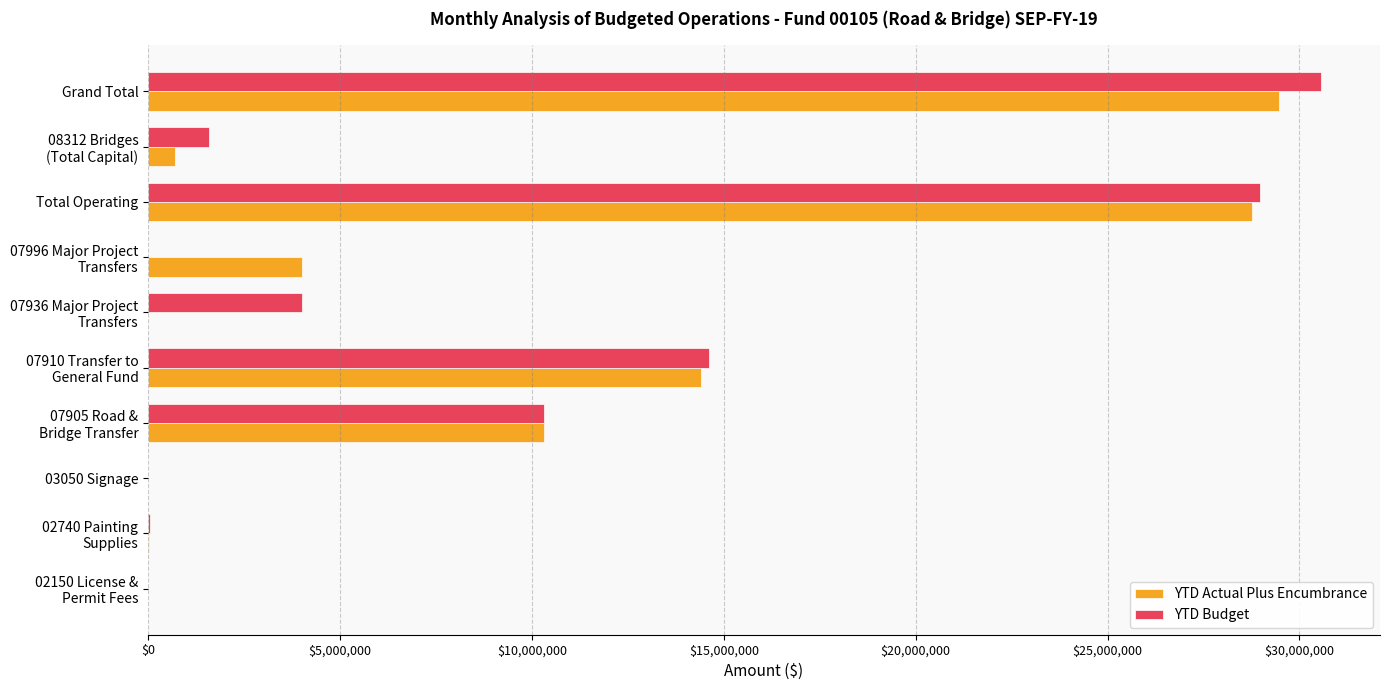

Is it true that YTD Budget equals 28976297.5 at Total Operating?

True